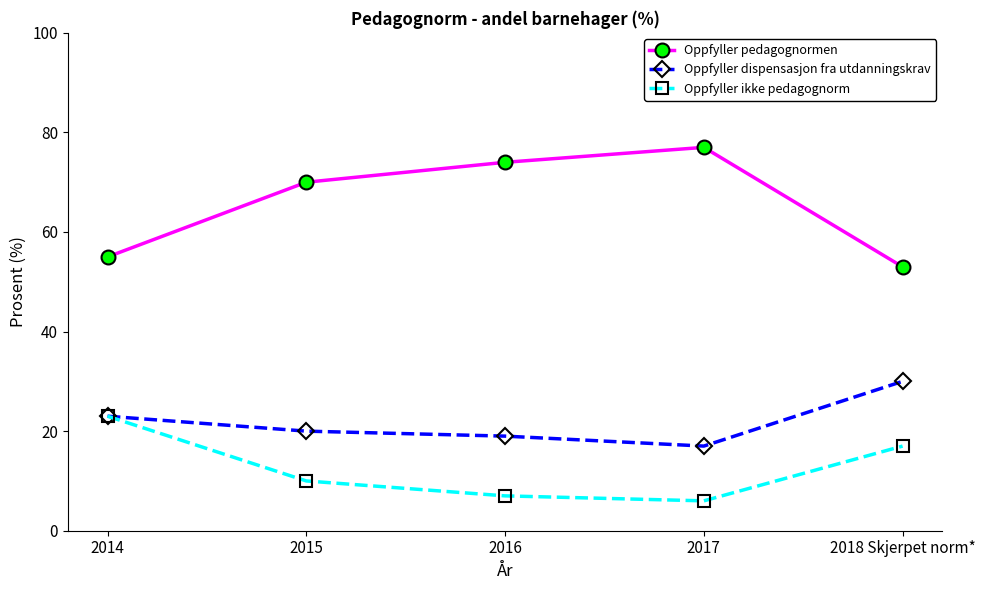

At which label is Oppfyller ikke pedagognorm closest to 14?

2018 Skjerpet norm*